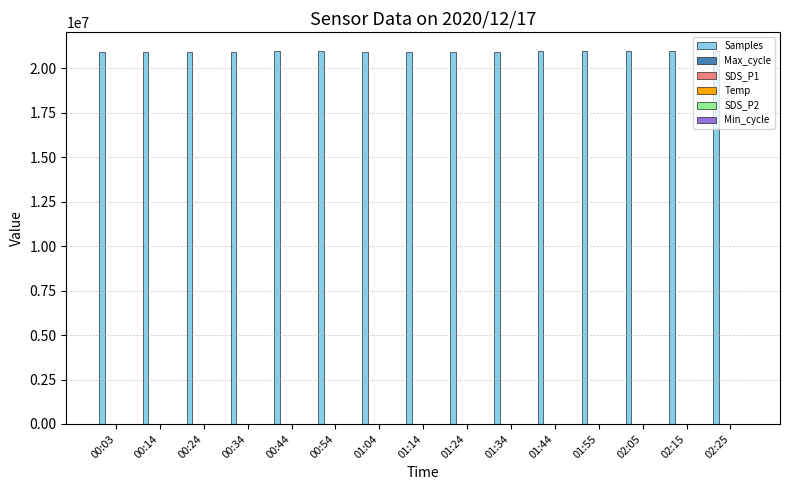

Which series has the largest total across all categories?

Samples